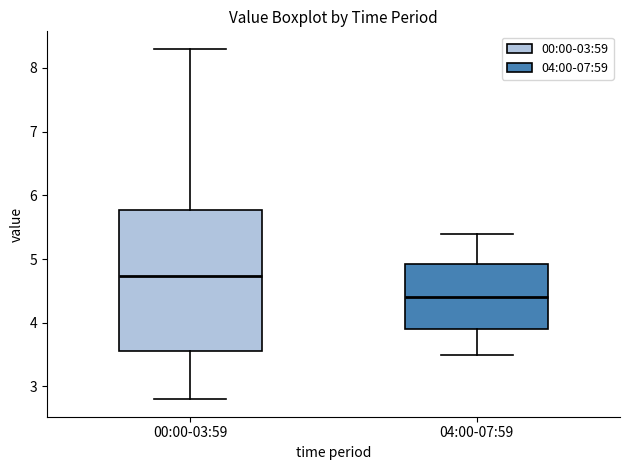

Where is the lower edge of the box for 00:00-03:59 on the y-axis? The values are not printed on the chart, so give them approximately, as read against the axis.

3.6